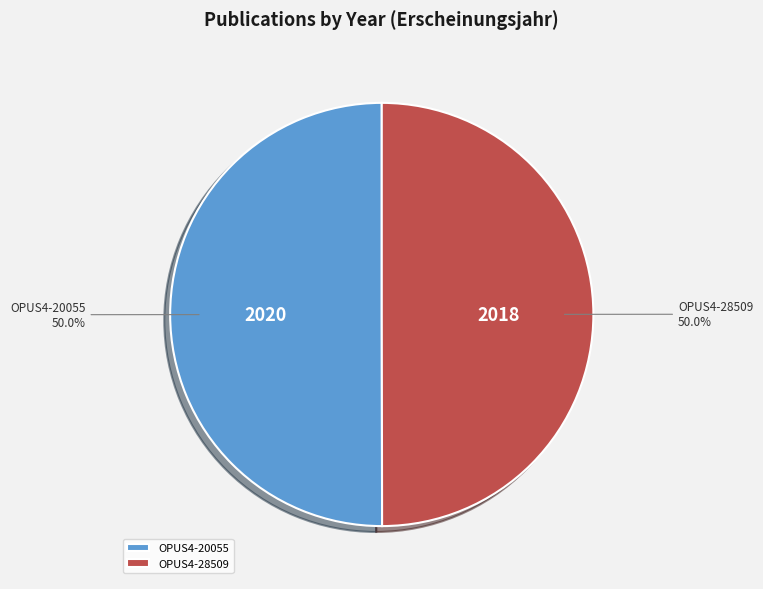

What percentage is NOT represented by OPUS4-28509?

50.0%